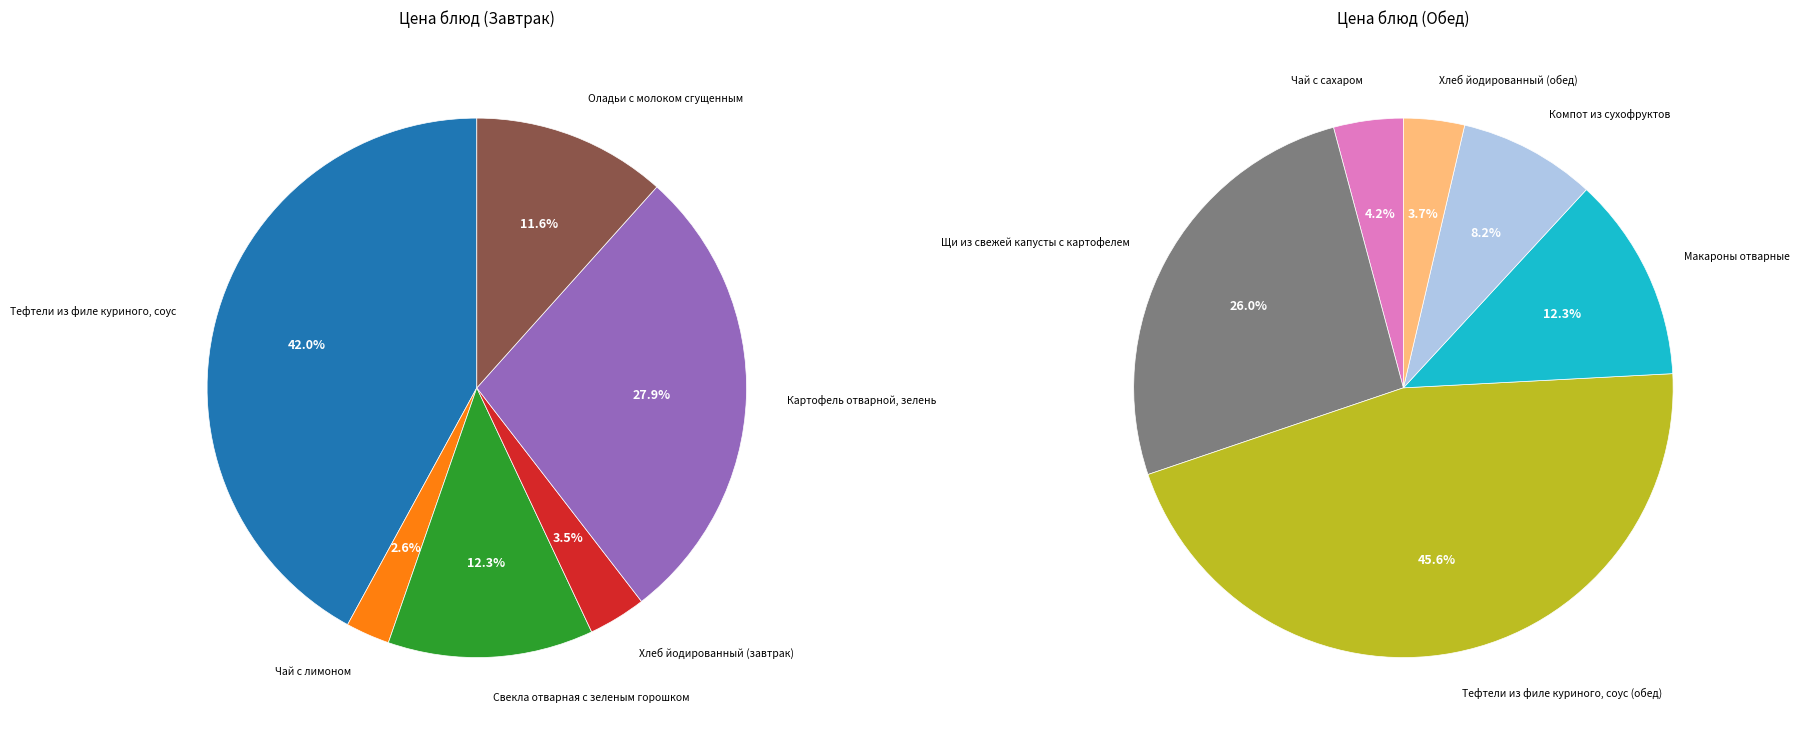

Count the number of slices in the pie.

12